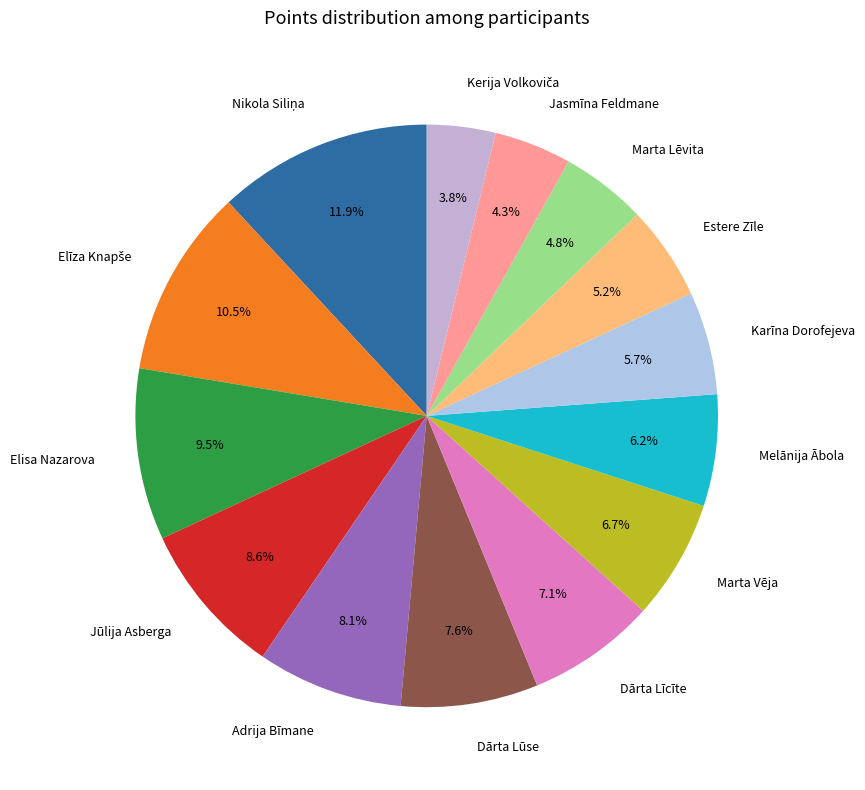

True or false: Adrija Bīmane accounts for 17% of the total.

False